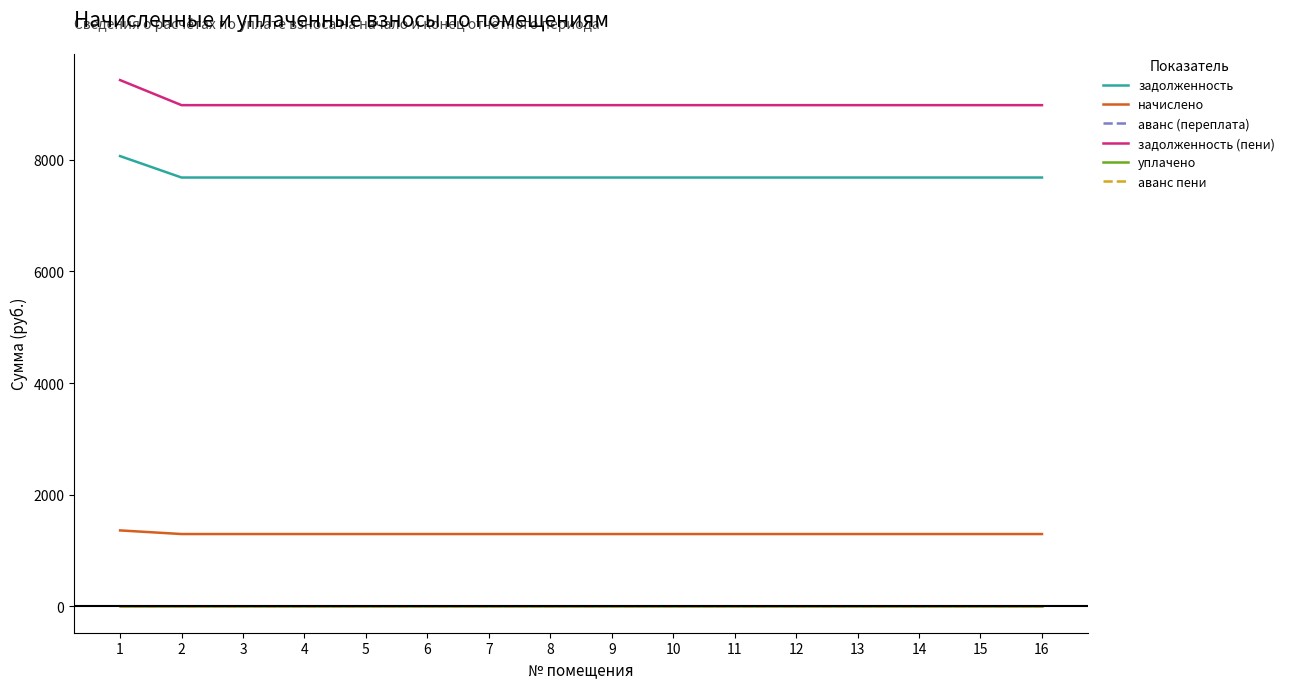

What is the greatest value displayed?

9424.8